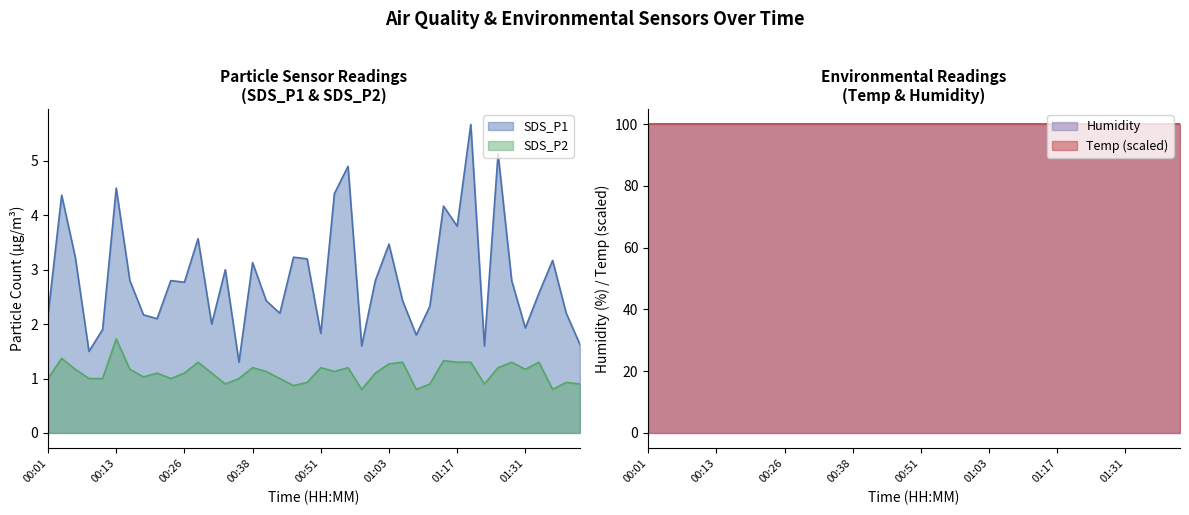

What is the value of the SDS_P2 point at the 13th from the left?

1.1